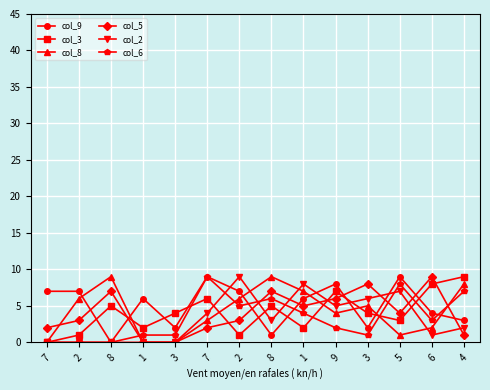

How many lines are shown in the chart?

6